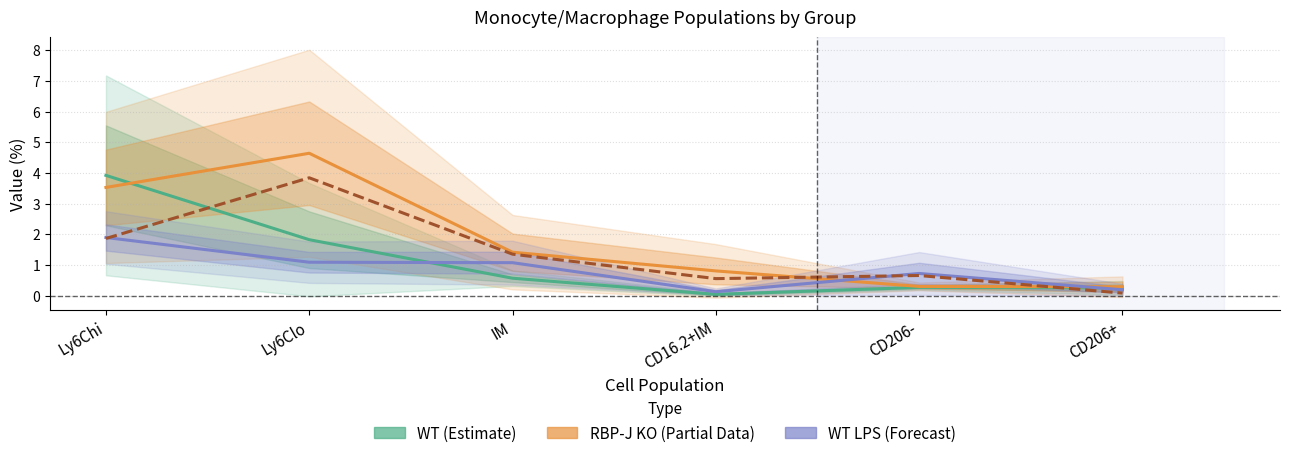

What is the maximum value for RBP-J KO LPS?

3.8